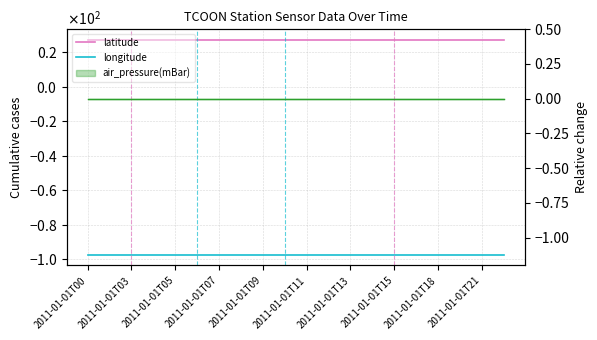

Reading left to right, what are all the values shown in this chart?

latitude: 27.3	27.3	27.3	27.3	27.3	27.3	27.3	27.3	27.3	27.3	27.3	27.3	27.3	27.3	27.3	27.3	27.3	27.3	27.3	27.3
longitude: -97.4	-97.4	-97.4	-97.4	-97.4	-97.4	-97.4	-97.4	-97.4	-97.4	-97.4	-97.4	-97.4	-97.4	-97.4	-97.4	-97.4	-97.4	-97.4	-97.4